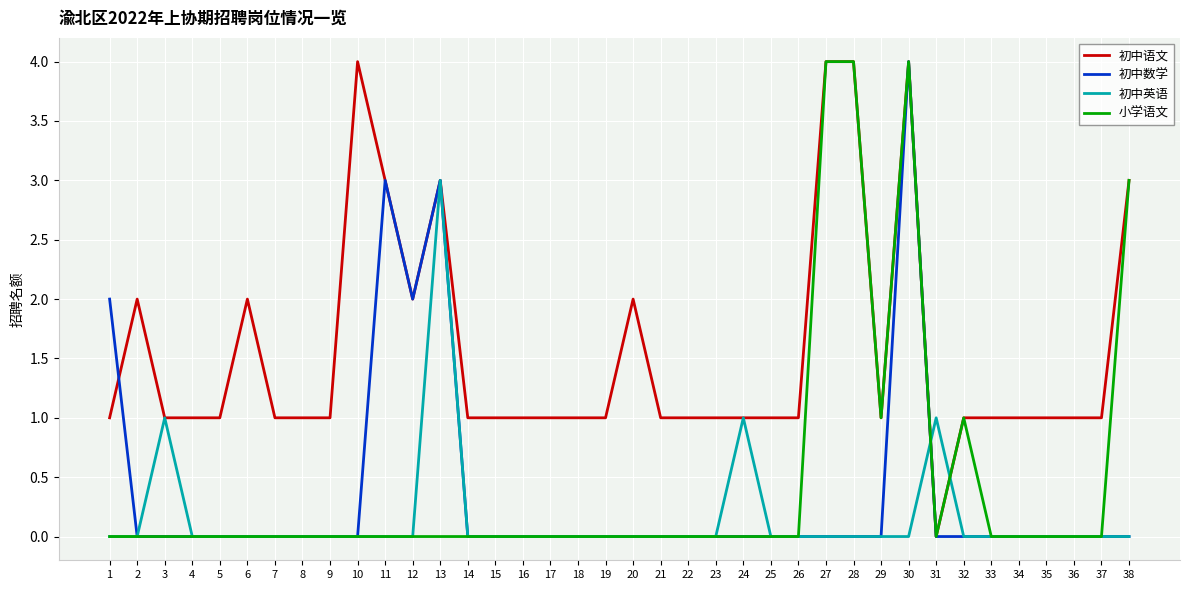

What is the total value across all series at 25?

1